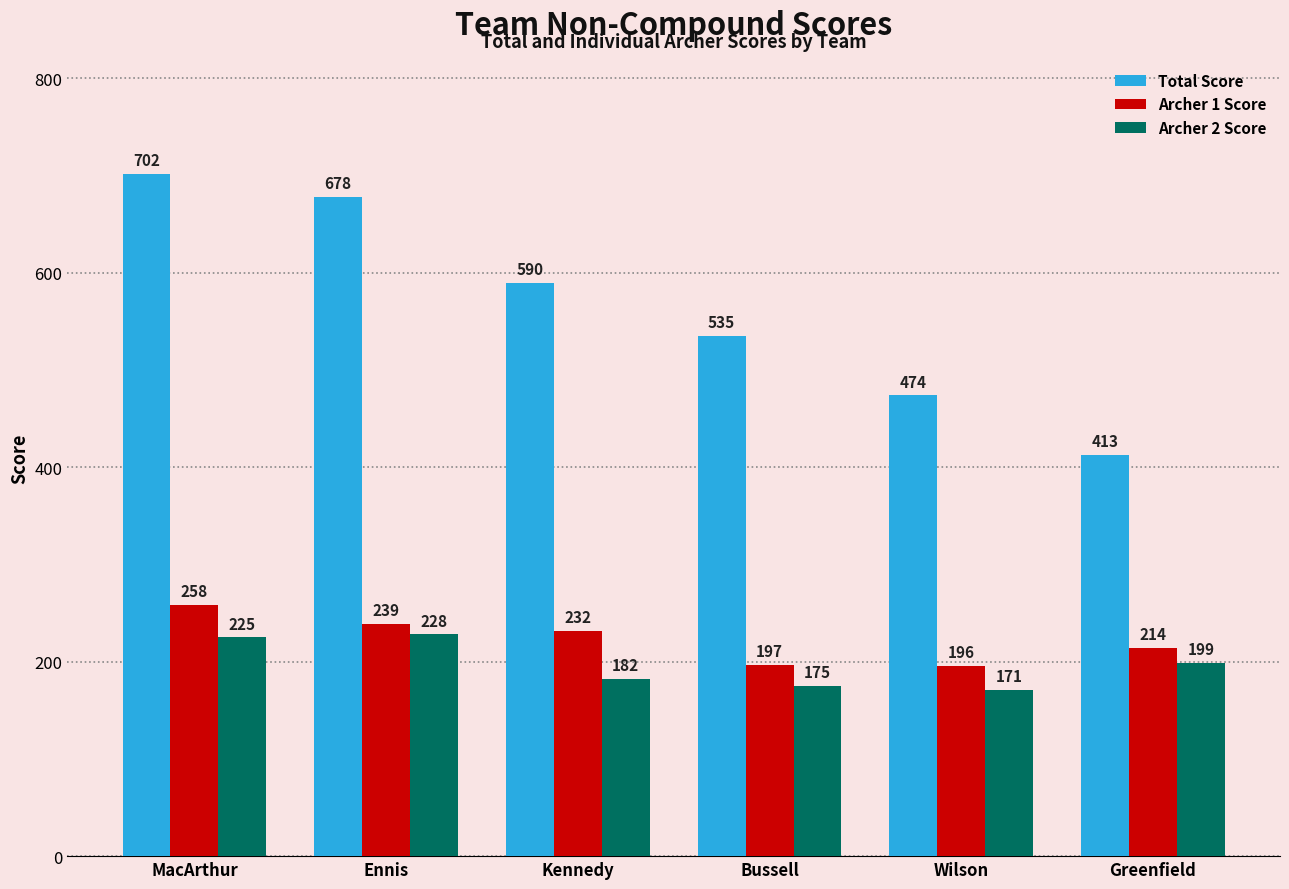

What is the greatest value displayed?

702